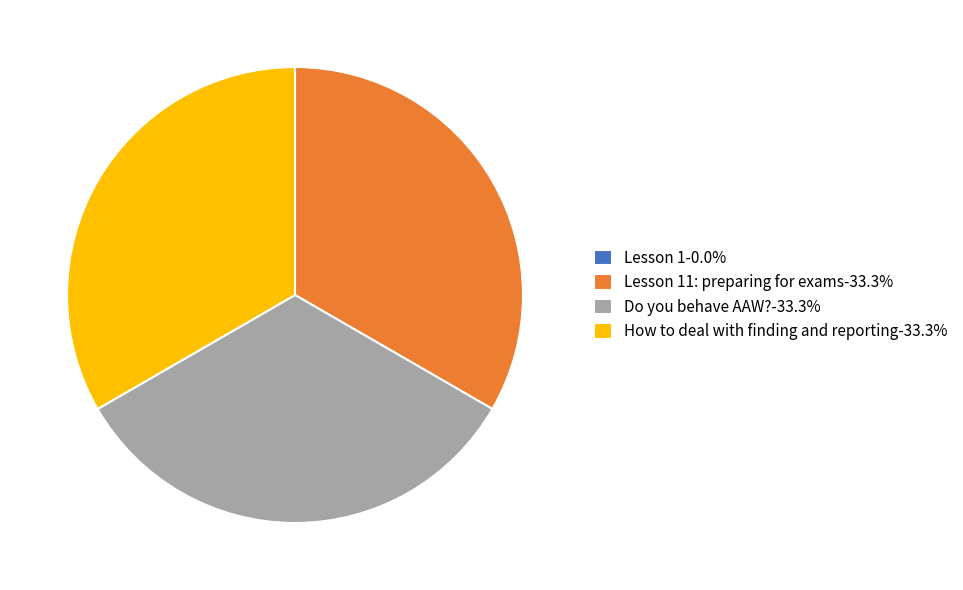

Is there a majority slice in this chart?

No